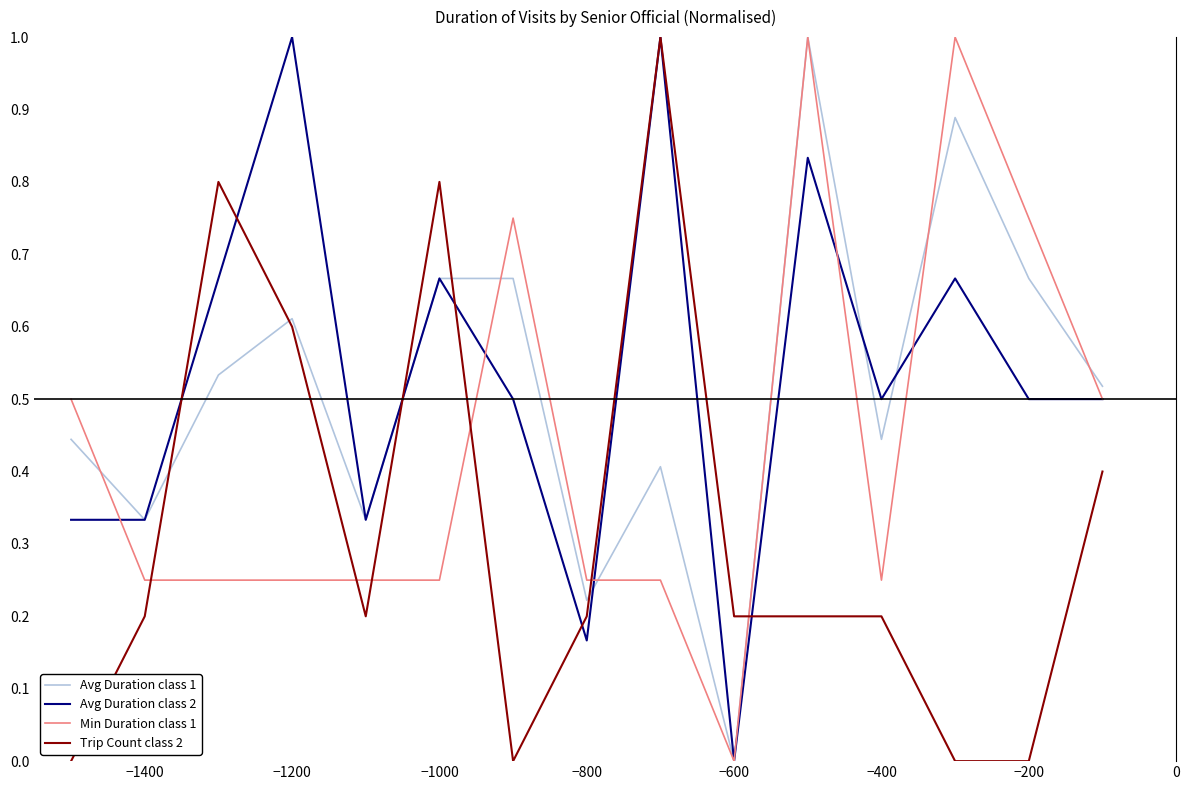

After their last crossing, which series has the higher values: Trip Count class 2 or Avg Duration class 1?

Avg Duration class 1